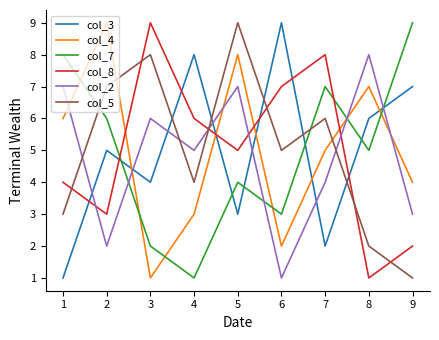

Reading right to left, transcribe all the data shown in this chart.

col_3: 7	6	2	9	3	8	4	5	1
col_4: 4	7	5	2	8	3	1	9	6
col_7: 9	5	7	3	4	1	2	6	8
col_8: 2	1	8	7	5	6	9	3	4
col_2: 3	8	4	1	7	5	6	2	7
col_5: 1	2	6	5	9	4	8	7	3